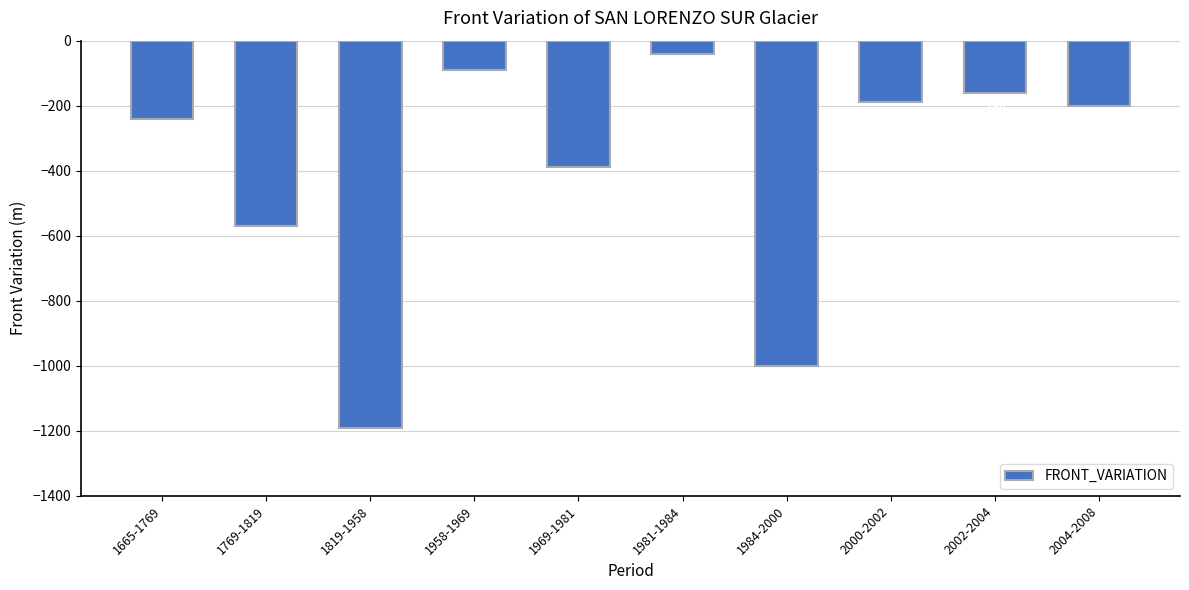

True or false: the data shows -580 at 1969-1981.

False